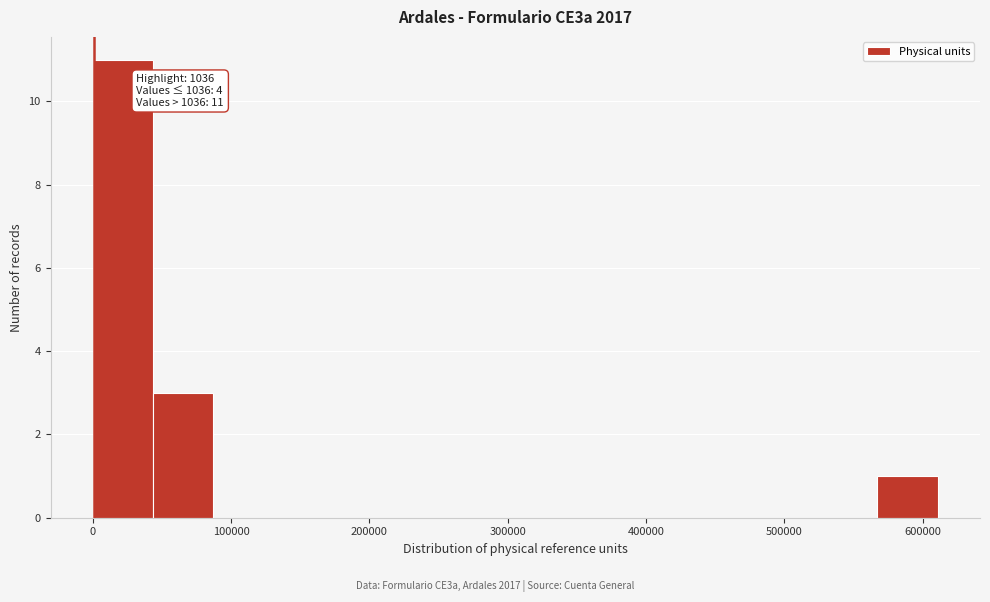

Over which range of the x-axis is the bar tallest?

0 to 40000